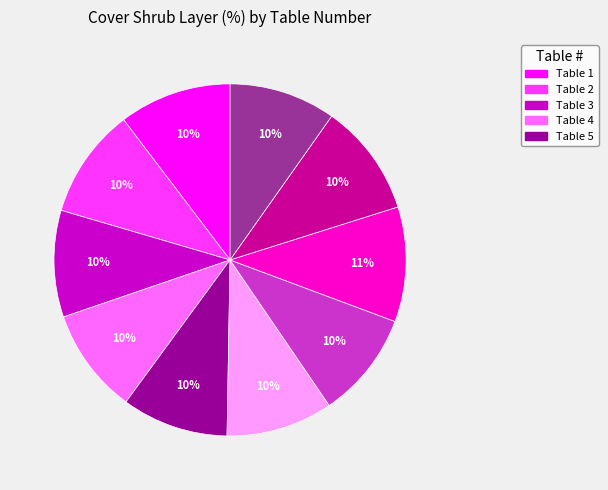

To the nearest percent, what is the difference between the largest and smallest slice percentages?

1%